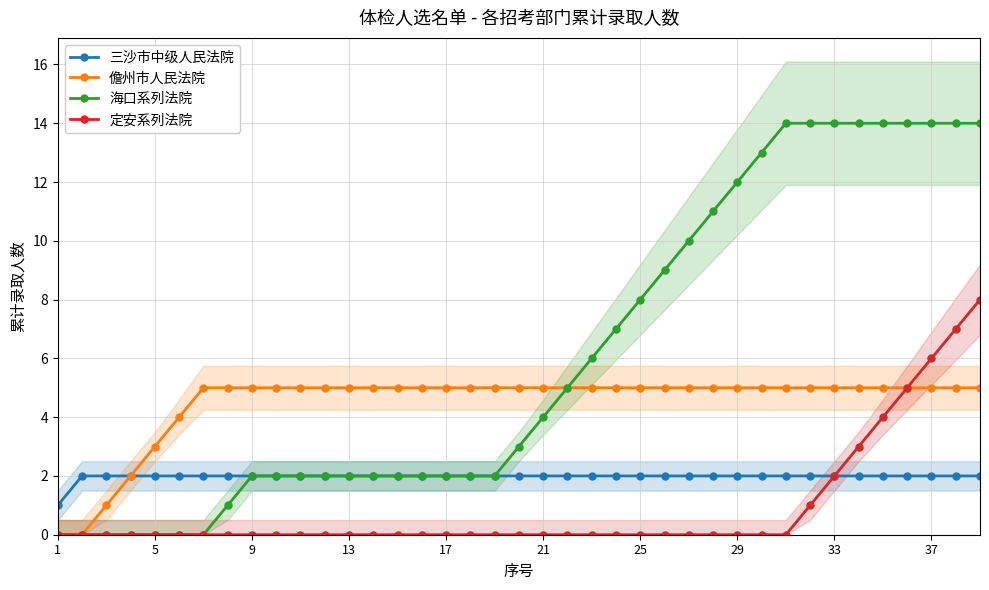

Which series has the widest spread of values?

海口系列法院